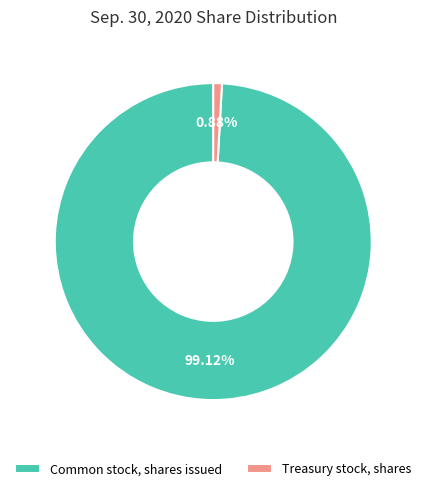

Is there any slice that represents more than half of the pie?

Yes